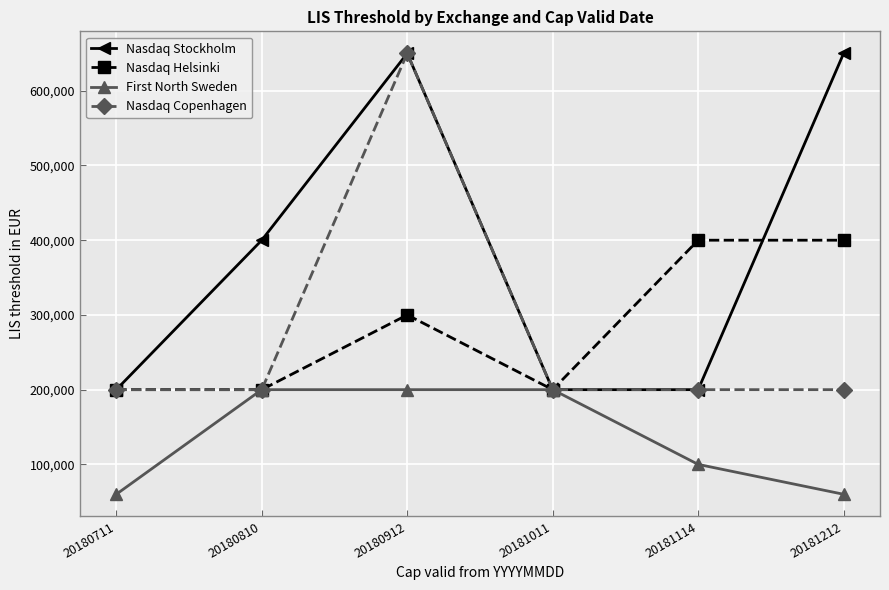

Which series has the largest total across all categories?

Nasdaq Stockholm